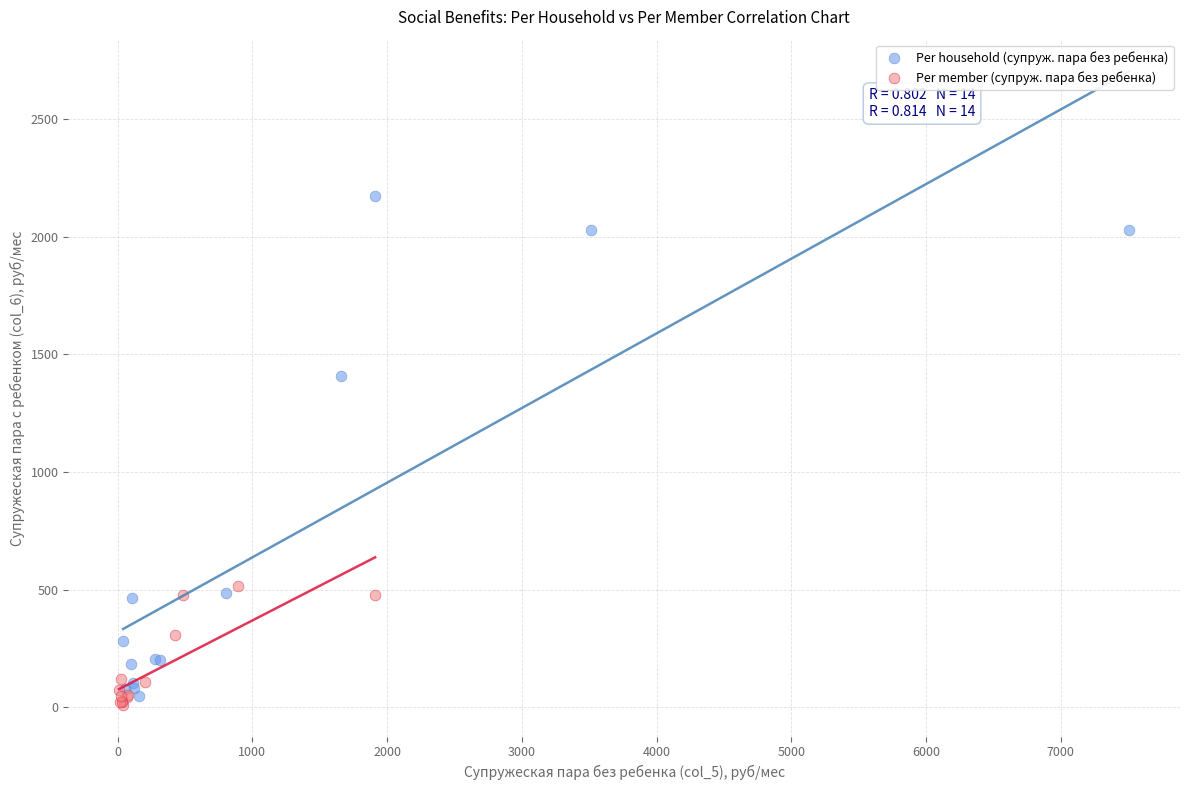

Which series reaches the maximum Y coordinate?

Per household (супруж. пара без ребенка)